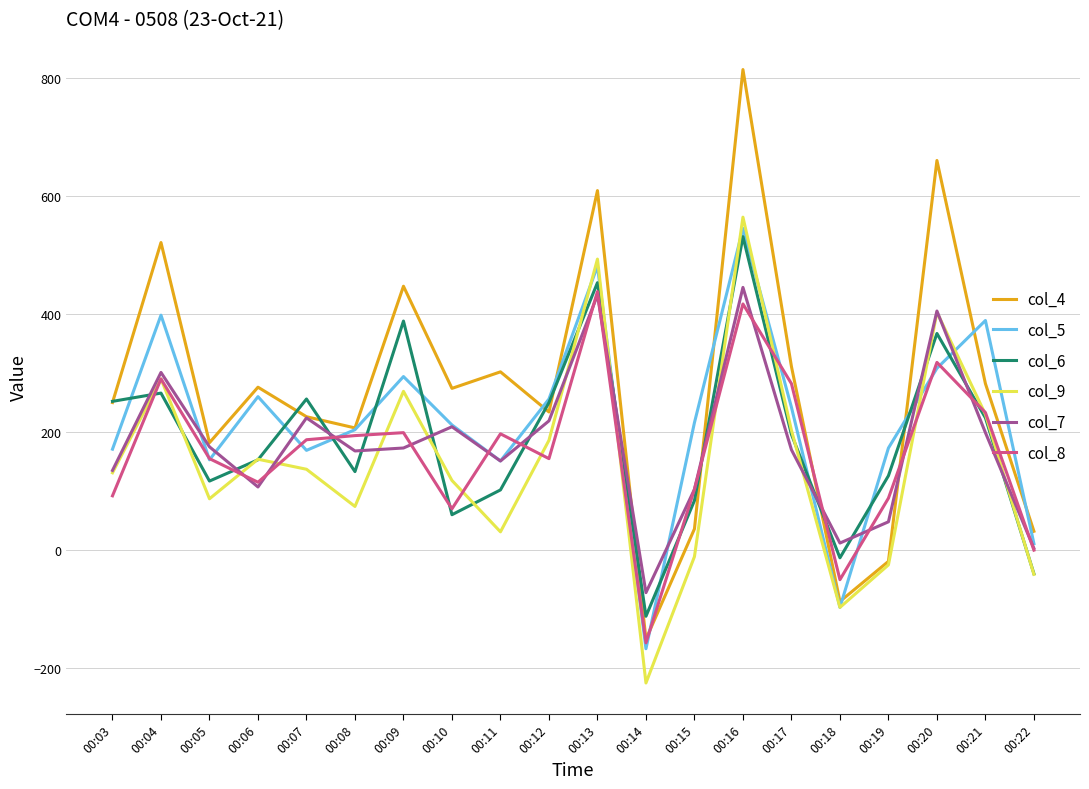

True or false: col_8 and col_7 cross at least once.

True